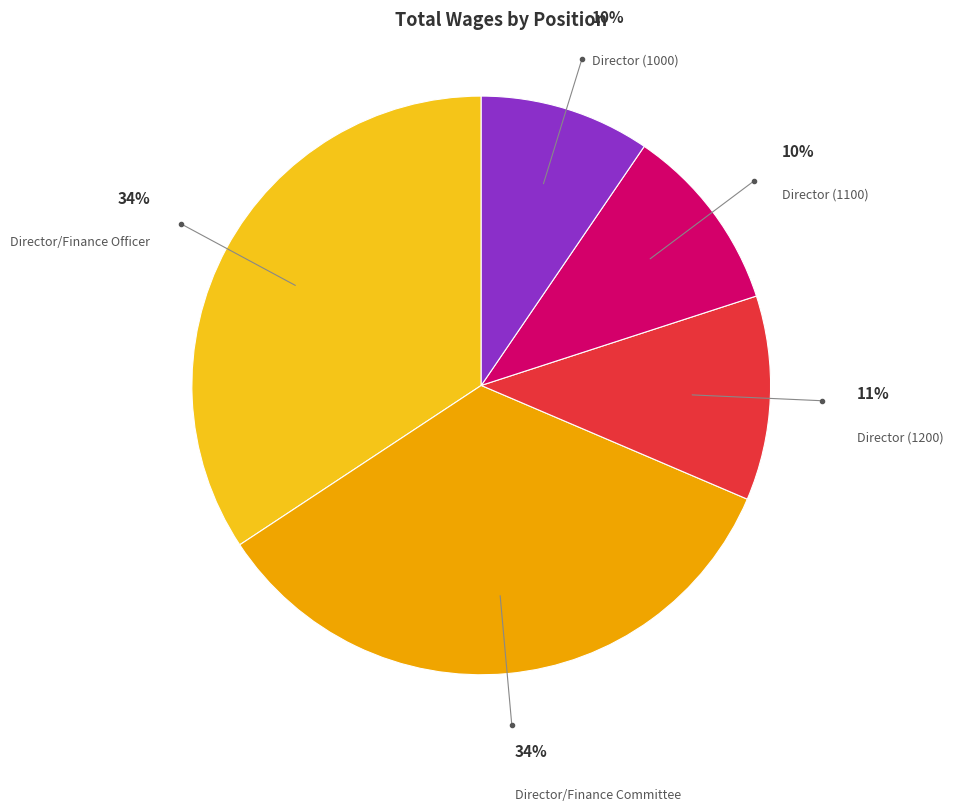

Is there a majority slice in this chart?

No